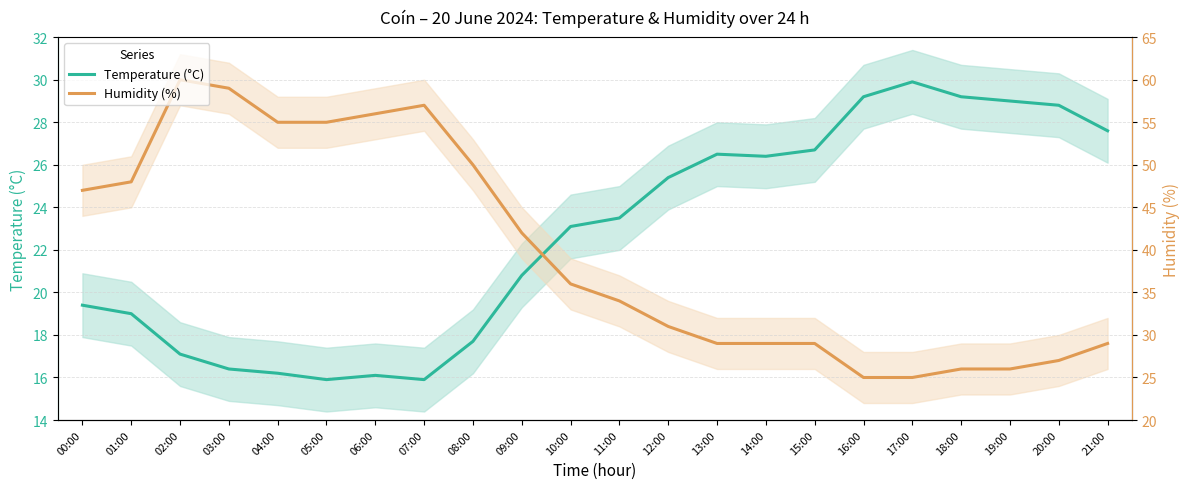

Is it true that Temperature (°C) equals 13.3 at 15:00?

False